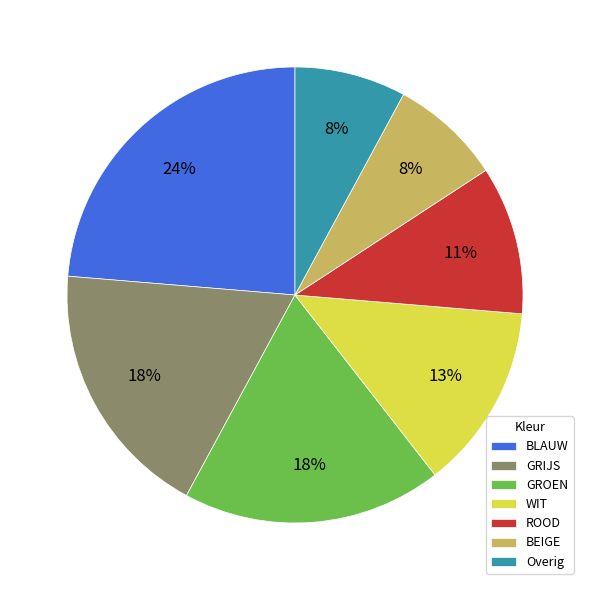

How many segments does this pie chart have?

7